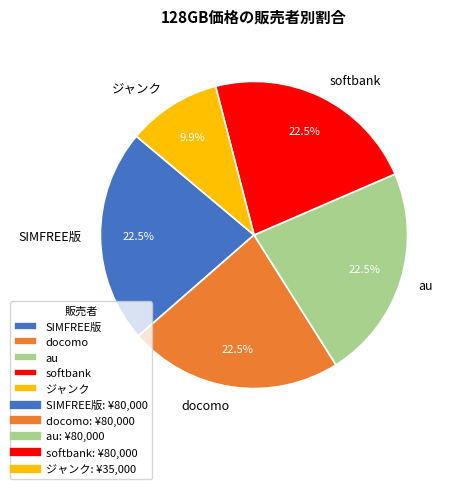

Does any single category account for the majority?

No